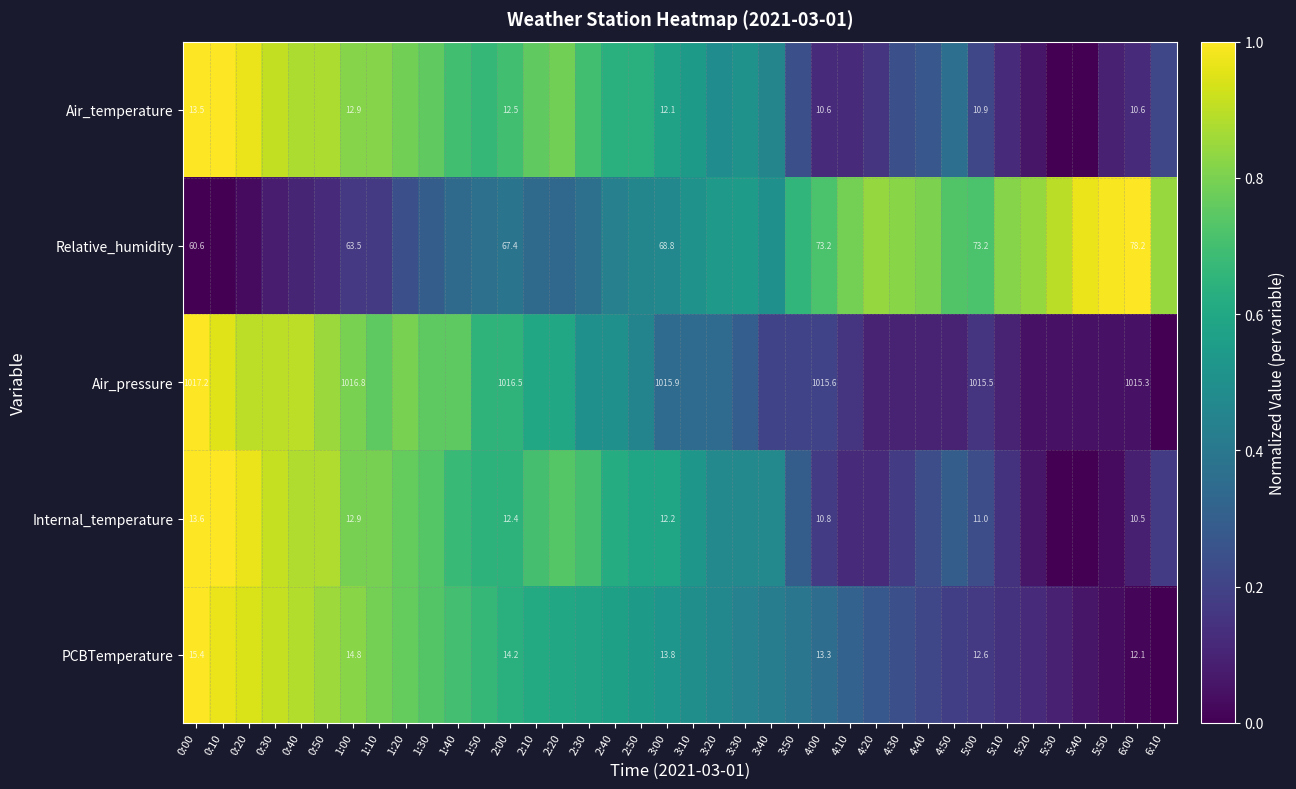

Rank the categories by PCBTemperature value from highest to lowest.

0:00, 0:10, 0:20, 0:30, 0:40, 0:50, 1:00, 1:10, 1:20, 1:30, 1:40, 1:50, 2:00, 2:10, 2:20, 2:30, 2:40, 2:50, 3:00, 3:10, 3:20, 3:30, 3:40, 3:50, 4:00, 4:10, 4:20, 4:30, 4:40, 4:50, 5:00, 5:10, 5:20, 5:30, 5:40, 5:50, 6:00, 6:10